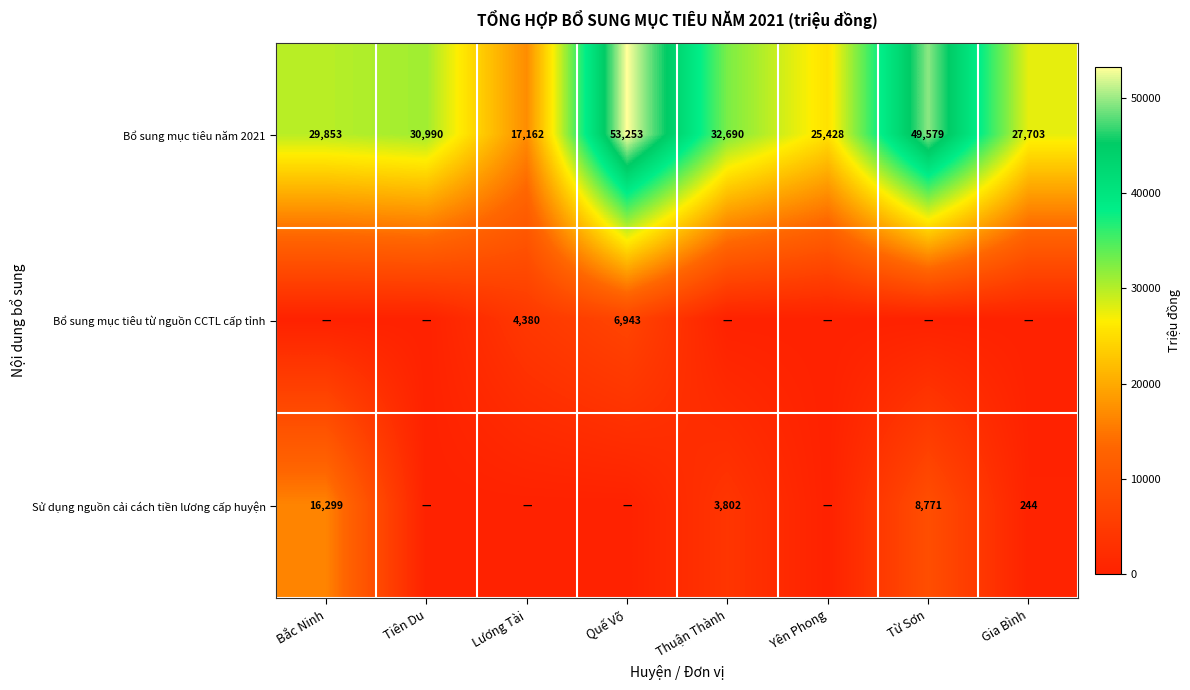

How many data points in Bổ sung mục tiêu năm 2021 are less than 30990?

4